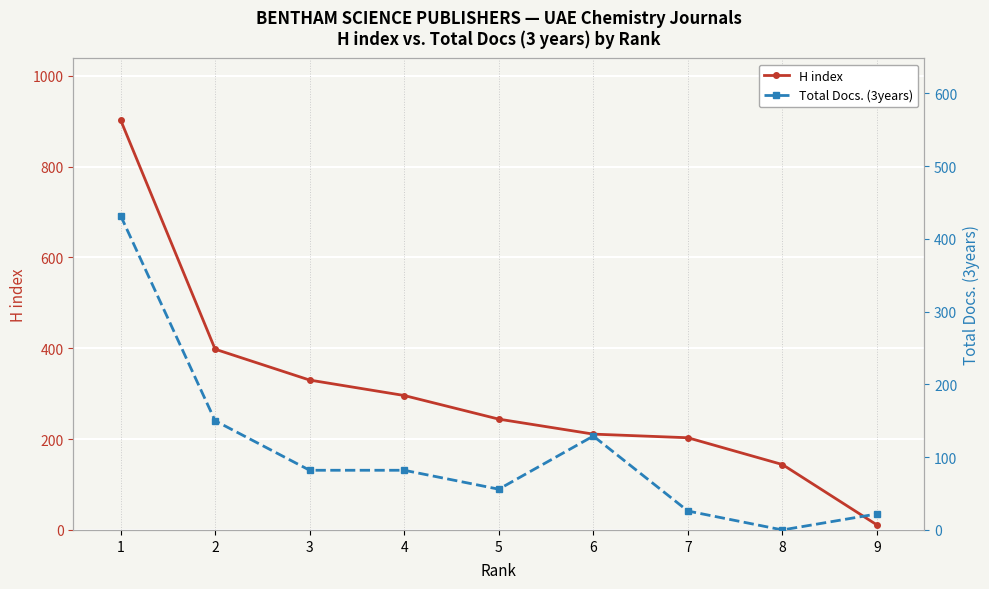

What is the average value of the Total Docs. (3years) series?

109